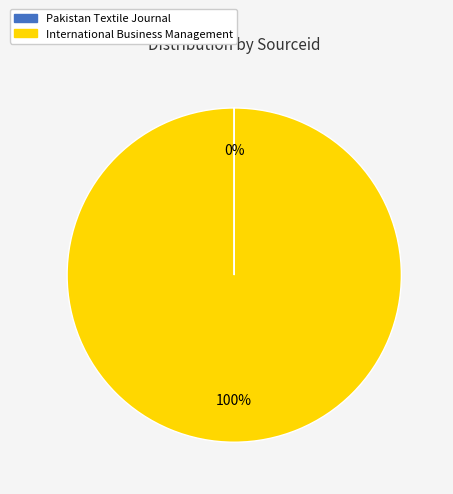

True or false: International Business Management accounts for 100% of the total.

True